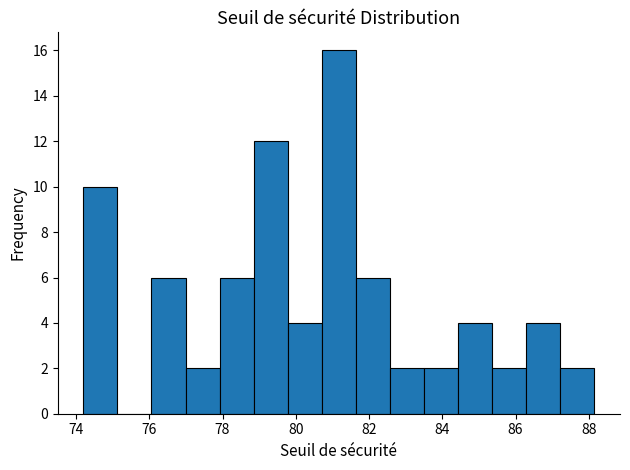

Reading left to right, list every bar in this chart as the range it spans on the x-axis followed by its height. Neither the bar edges nor the heights are printed on the chart, so give them approximately, as read against the axes.

74.2 to 75.2: 10
75.2 to 76.0: 0
76.0 to 77.0: 6
77.0 to 78.0: 2
78.0 to 78.8: 6
78.8 to 79.8: 12
79.8 to 80.8: 4
80.8 to 81.6: 16
81.6 to 82.6: 6
82.6 to 83.6: 2
83.6 to 84.4: 2
84.4 to 85.4: 4
85.4 to 86.2: 2
86.2 to 87.2: 4
87.2 to 88.2: 2